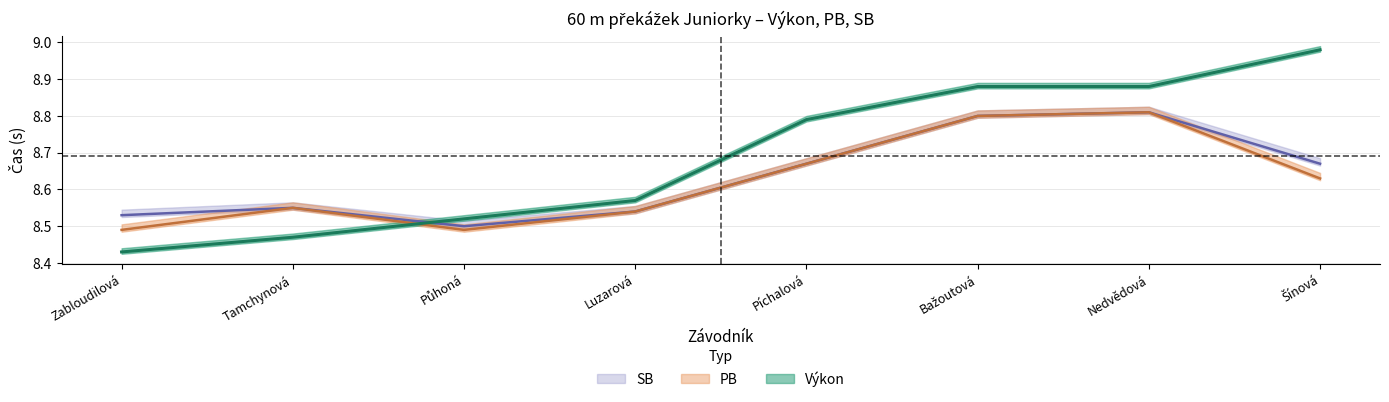

What position from the left is Zabloudilová?

1